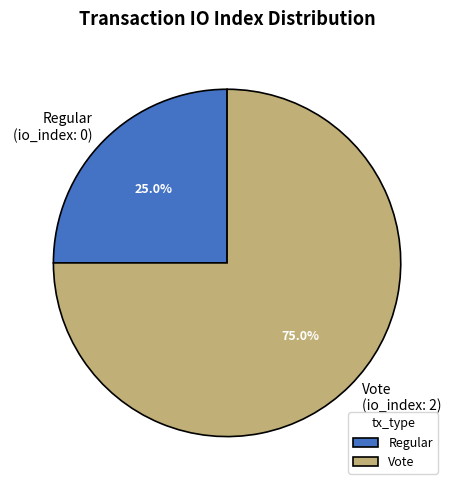

What is the majority slice?

Vote